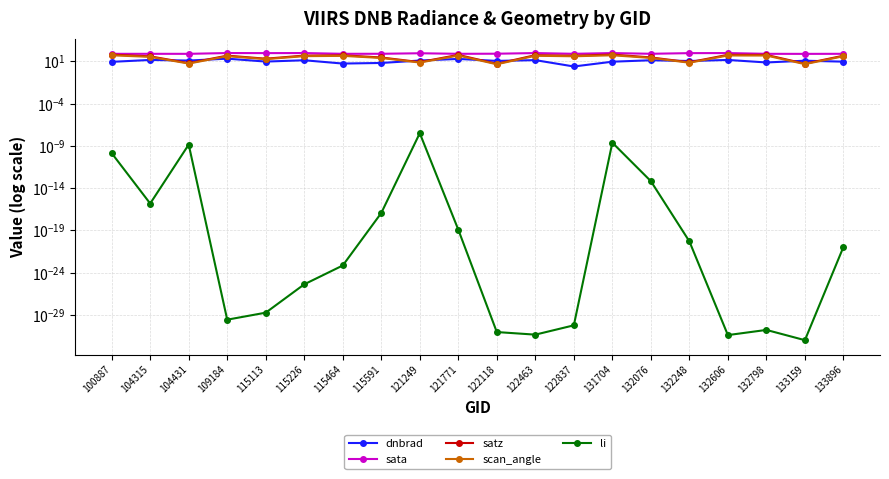

Reading left to right, extract all data points from this chart.

dnbrad: 100887=8.9	104315=15.0	104431=12.7	109184=21.3	115113=9.6	115226=13.8	115464=5.6	115591=6.6	121249=12.8	121771=19.8	122118=11.5	122463=14.3	122837=2.5	131704=9.3	132076=13.8	132248=11.2	132606=15.0	132798=7.6	133159=12.2	133896=9.4
sata: 100887=79.6	104315=79.8	104431=79.4	109184=98.4	115113=96.4	115226=98.2	115464=80.1	115591=80.4	121249=92.9	121771=79.9	122118=82.0	122463=97.8	122837=80.1	131704=97.6	132076=80.4	132248=95.9	132606=97.7	132798=79.6	133159=78.4	133896=79.9
satz: 100887=64.6	104315=40.1	104431=6.3	109184=48.7	115113=21.1	115226=49.3	115464=53.9	115591=29.3	121249=8.3	121771=59.6	122118=5.2	122463=55.5	122837=47.5	131704=65.2	132076=29.8	132248=8.0	132606=60.7	132798=59.7	133159=5.4	133896=47.6
scan_angle: 100887=53.1	104315=34.8	104431=5.6	109184=41.7	115113=18.6	115226=42.1	115464=45.7	115591=25.7	121249=7.4	121771=49.7	122118=4.6	122463=46.8	122837=40.7	131704=53.5	132076=26.1	132248=7.0	132606=50.5	132798=49.8	133159=4.8	133896=40.8
li: 100887=0.0	104315=0.0	104431=0.0	109184=0.0	115113=0.0	115226=0.0	115464=0.0	115591=0.0	121249=0.0	121771=0.0	122118=0.0	122463=0.0	122837=0.0	131704=0.0	132076=0.0	132248=0.0	132606=0.0	132798=0.0	133159=0.0	133896=0.0